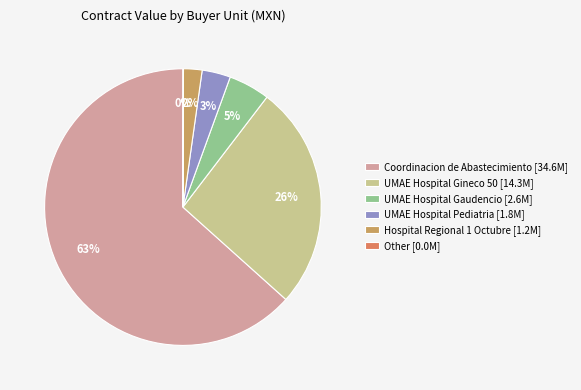

Which slice is the largest?

Coordinacion de Abastecimiento [34.6M]